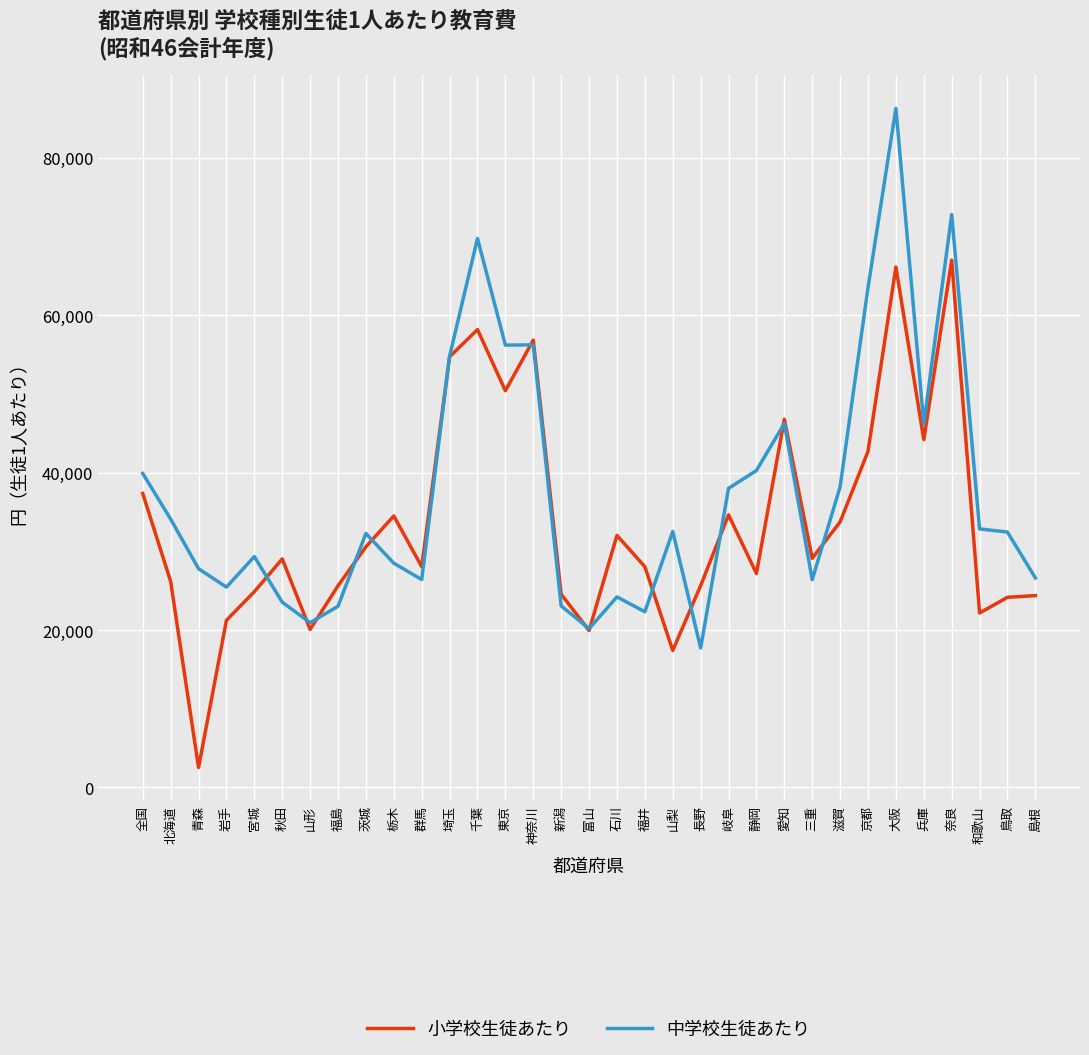

What is the spread (max minus min) of values at 秋田?

5493